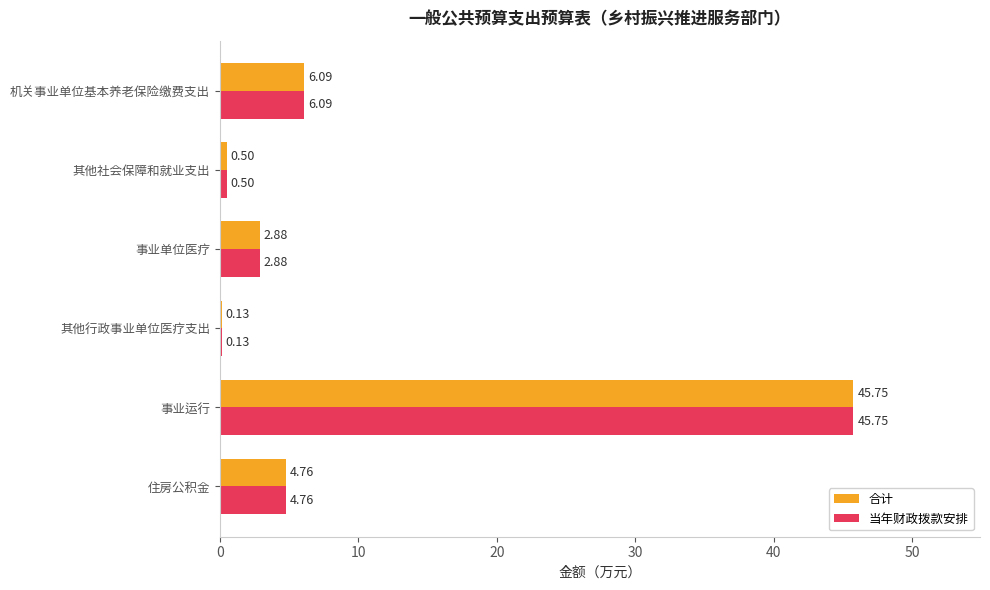

What is the sum of the 合计 values at 其他社会保障和就业支出 and 其他行政事业单位医疗支出?

0.6